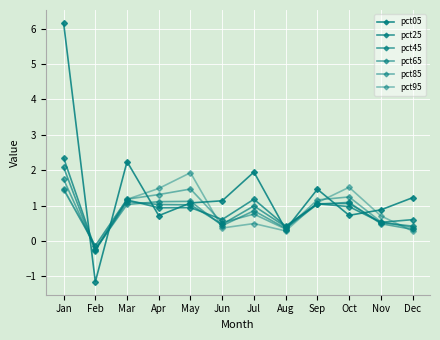

True or false: pct85 has more than 0 interior local peaks.

True